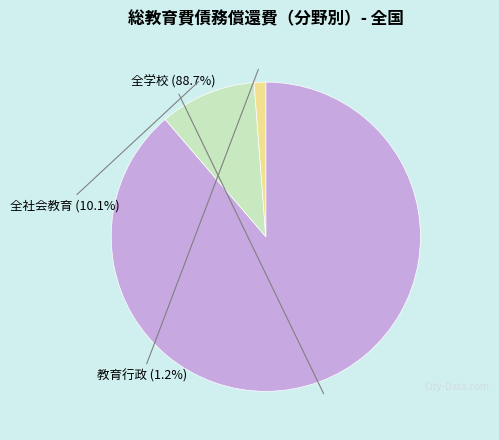

Is there any slice that represents more than half of the pie?

Yes